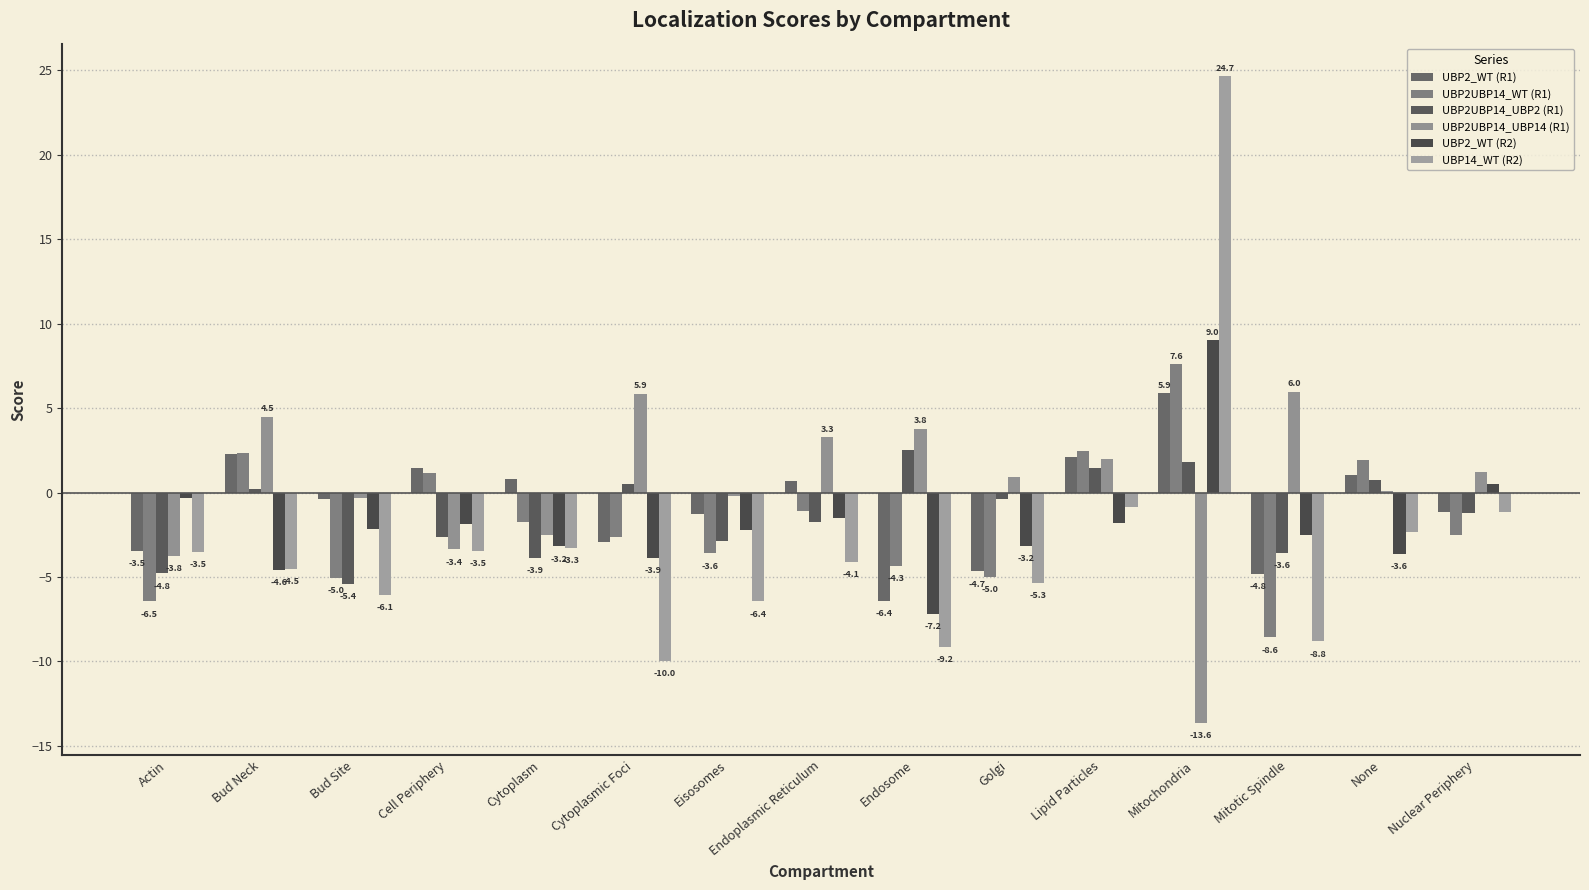

Rank the series at Endoplasmic Reticulum from lowest to highest value.

UBP14_WT (R2), UBP2UBP14_UBP2 (R1), UBP2_WT (R2), UBP2UBP14_WT (R1), UBP2_WT (R1), UBP2UBP14_UBP14 (R1)